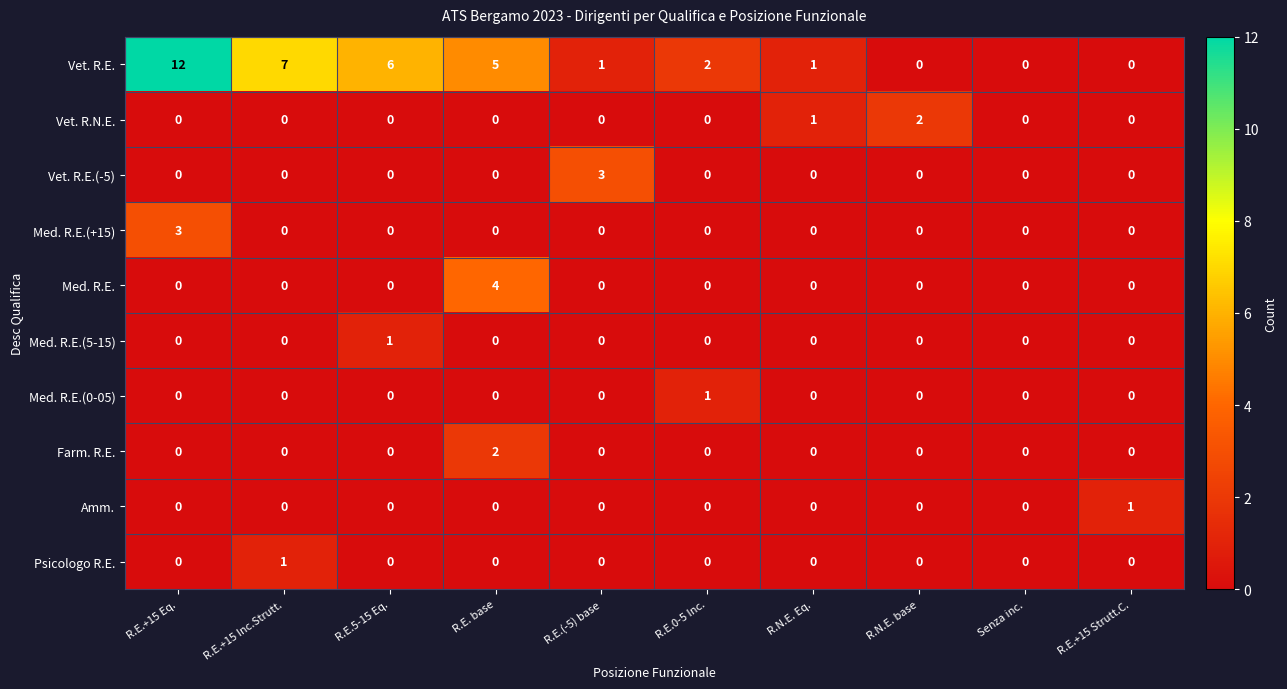

How many data points in Vet. R.N.E. are above 0?

2